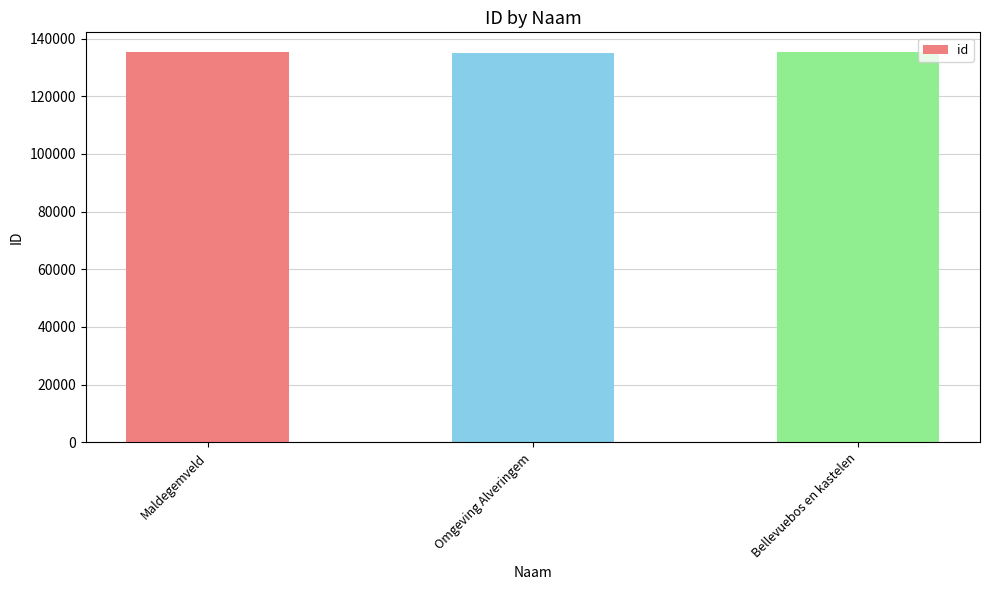

Read the value at Maldegemveld, to the nearest 10.

135390